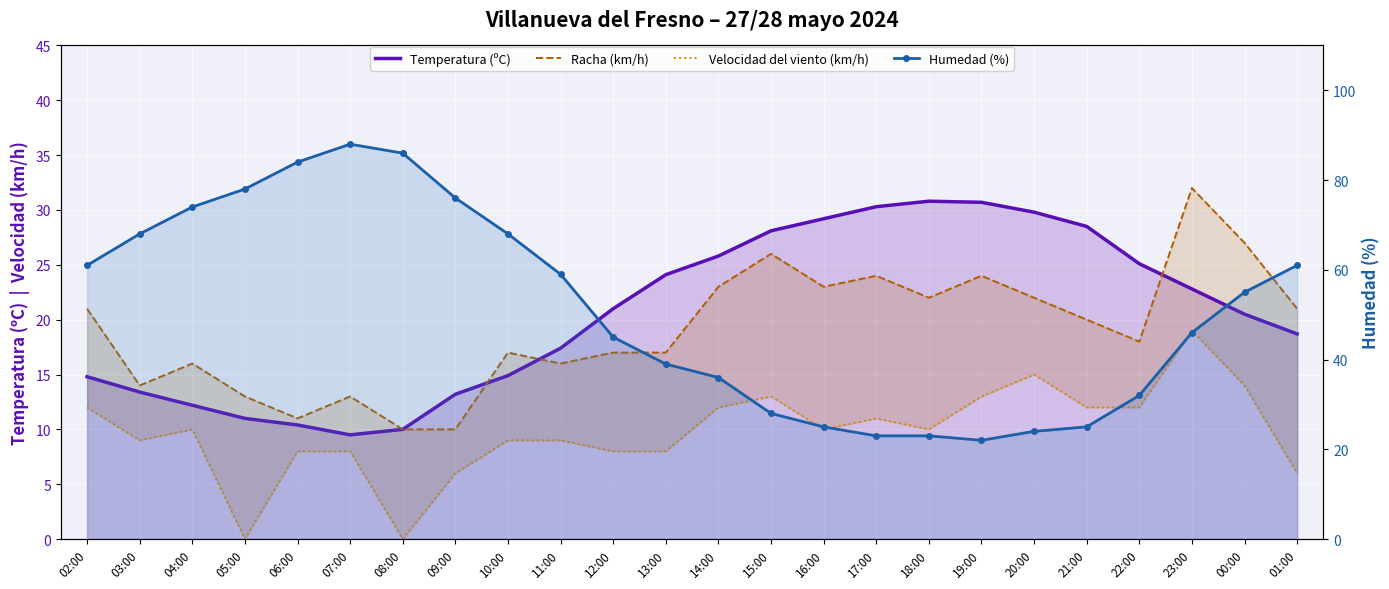

Which series has the largest total across all categories?

Humedad (%)